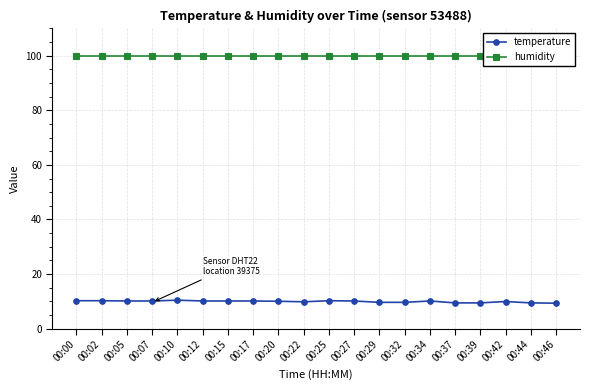

What is the value of the humidity point at the 13th from the left?

99.9